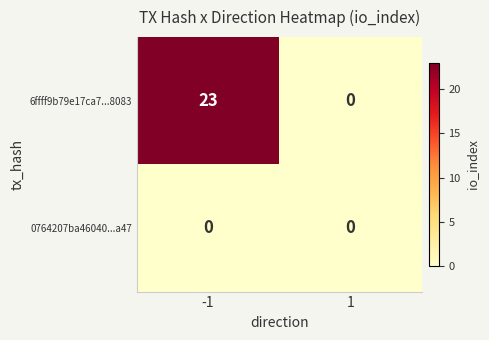

Which series has the largest total across all categories?

6ffff9b79e17ca7...8083